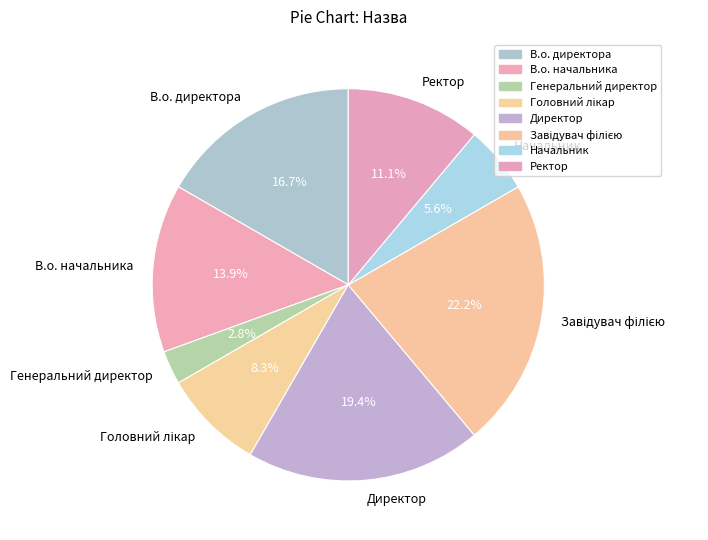

Is there any slice that represents more than half of the pie?

No